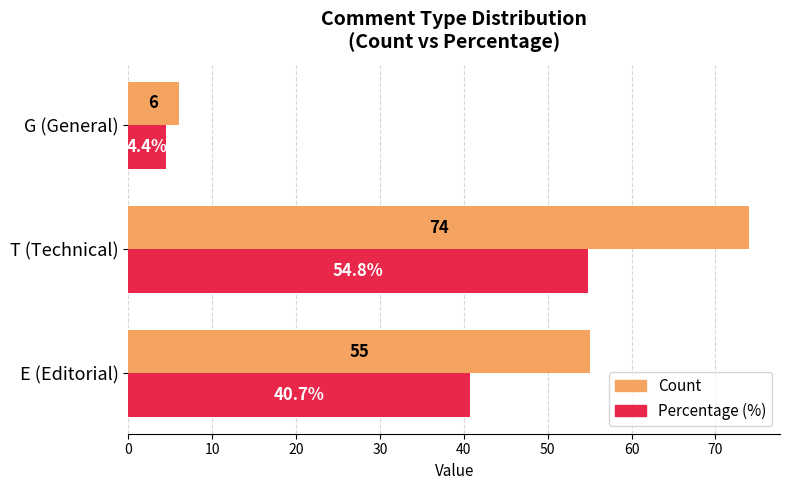

Which series has the largest total across all categories?

Count